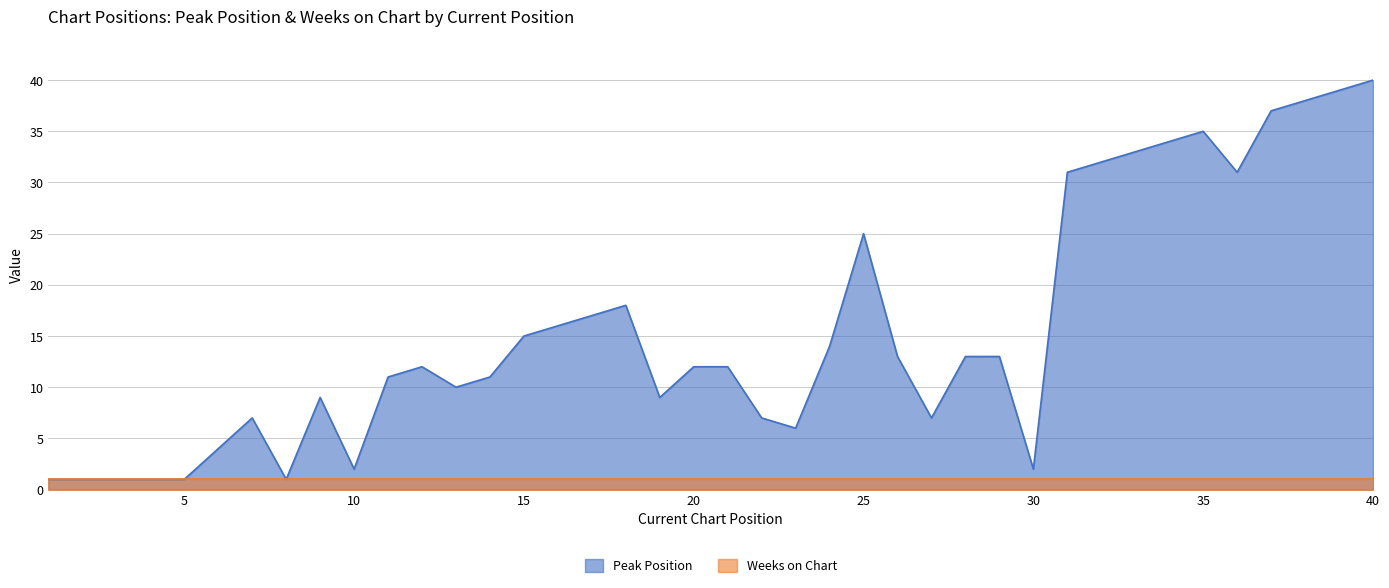

What is the difference between the values at 26 and 22?

6